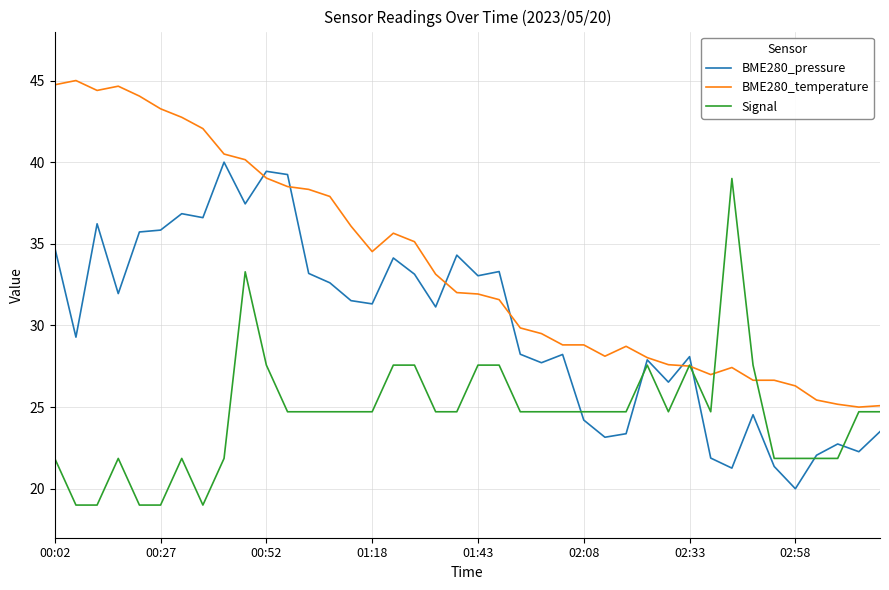

True or false: BME280_temperature and Signal intersect in this chart.

True